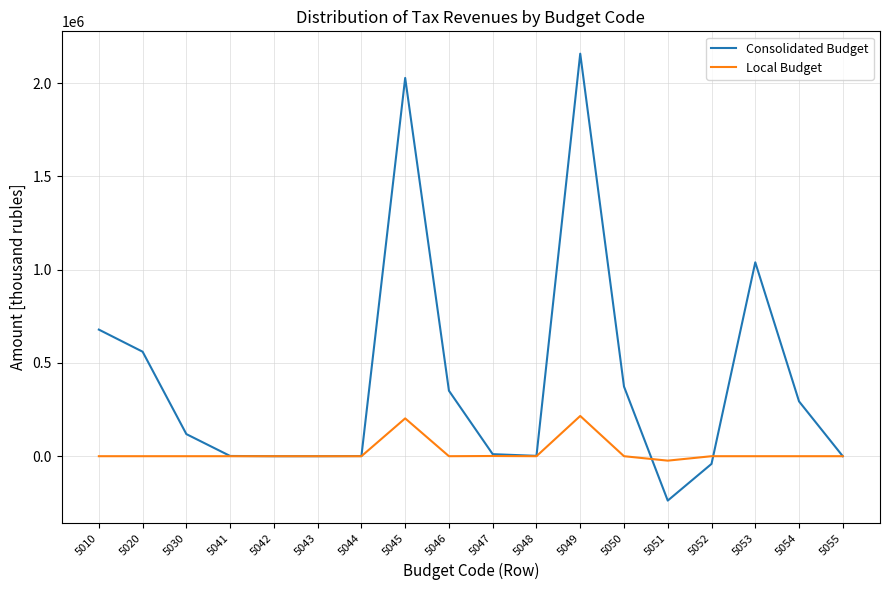

Which series has the largest total across all categories?

Consolidated Budget